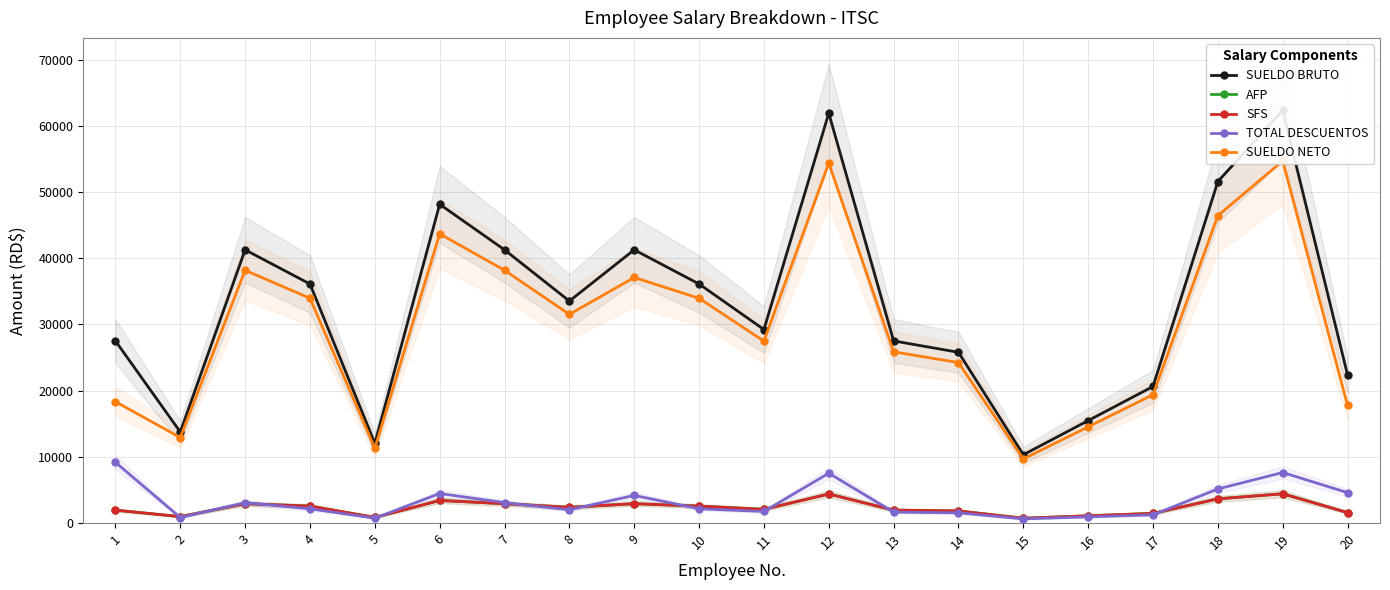

What is the average value of the SFS series?

2333.8